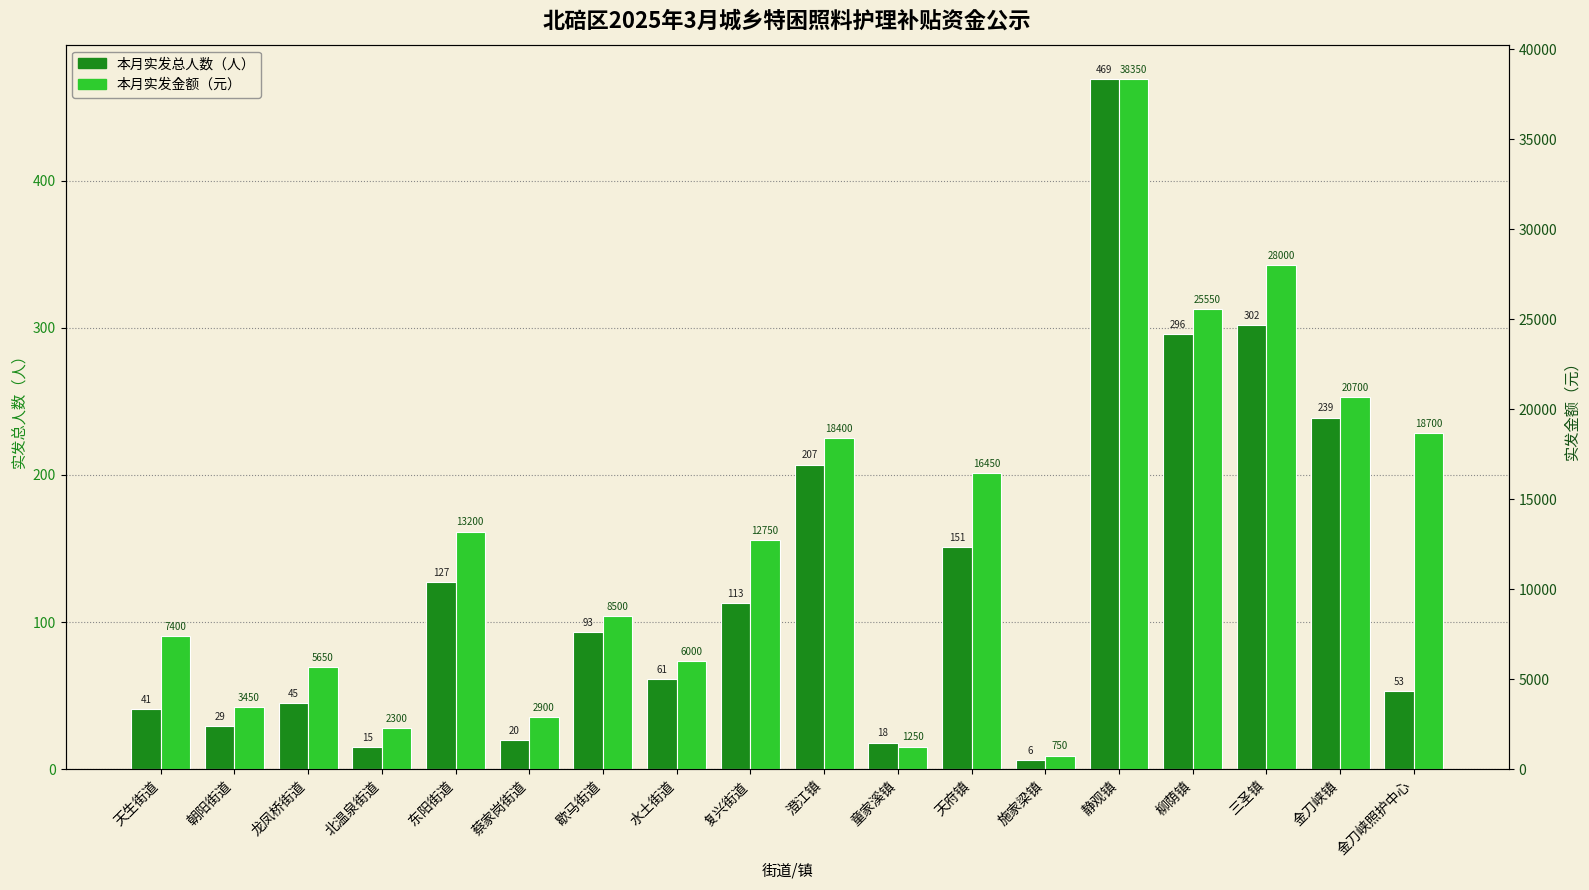

What is the greatest value displayed?

38350